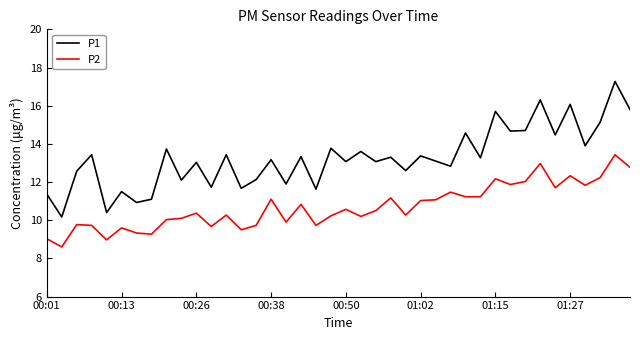

What is the maximum value shown in the chart?

17.3